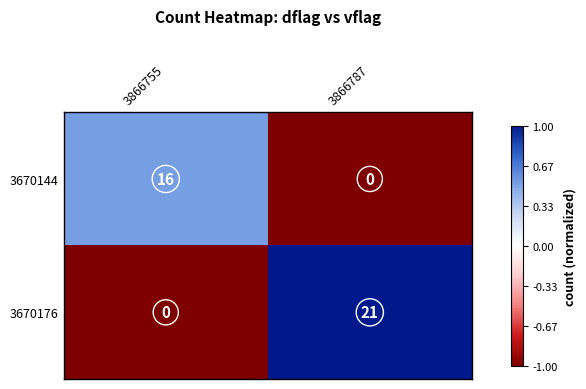

What is the difference between the 3670176 values at 3866755 and 3866787?

21